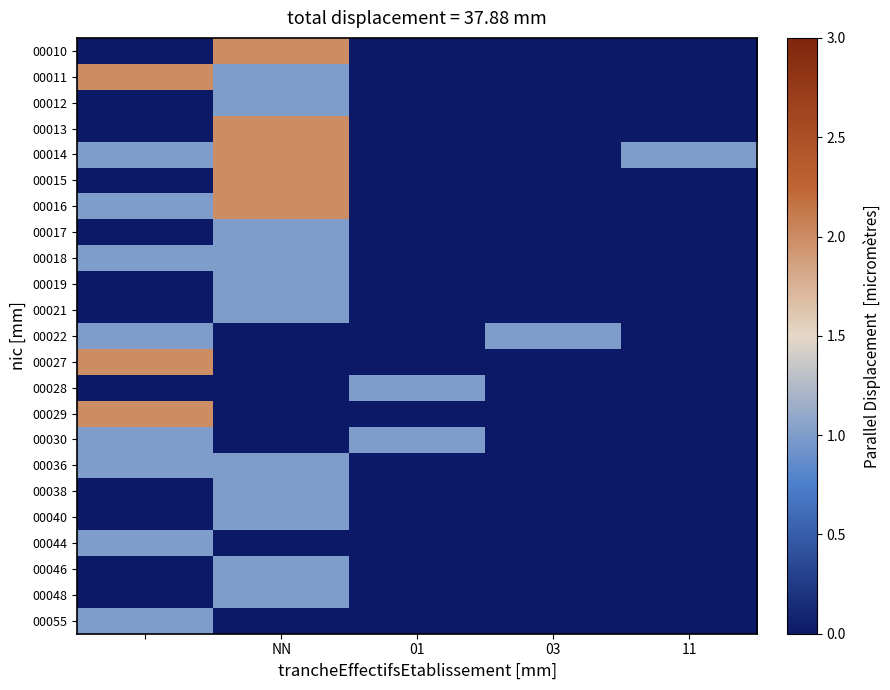

At how many categories does at least one series exceed 1?

2